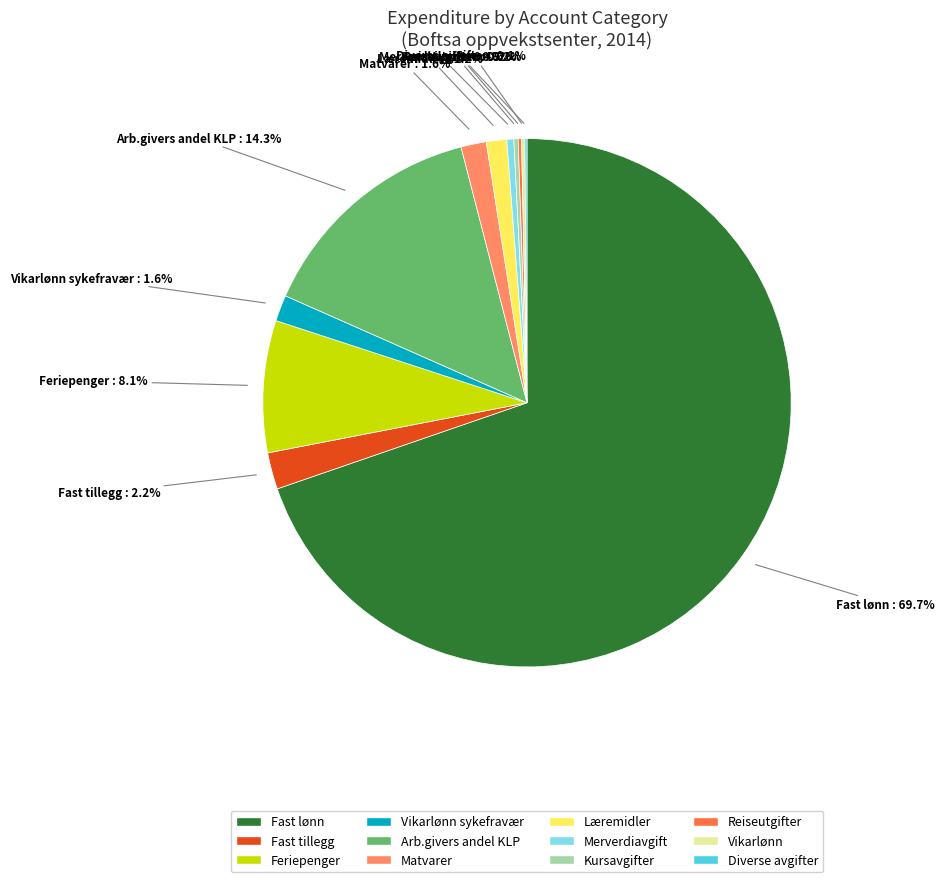

Which category accounts for the majority?

Fast lønn